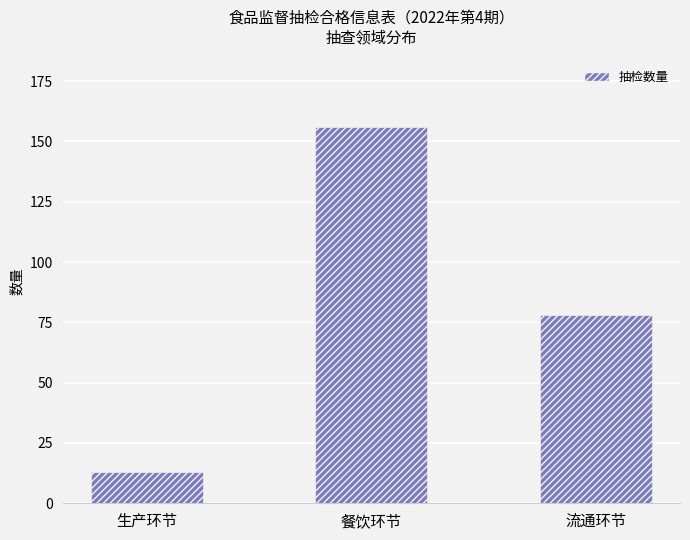

What is the approximate value at 生产环节, to the nearest 10?

10